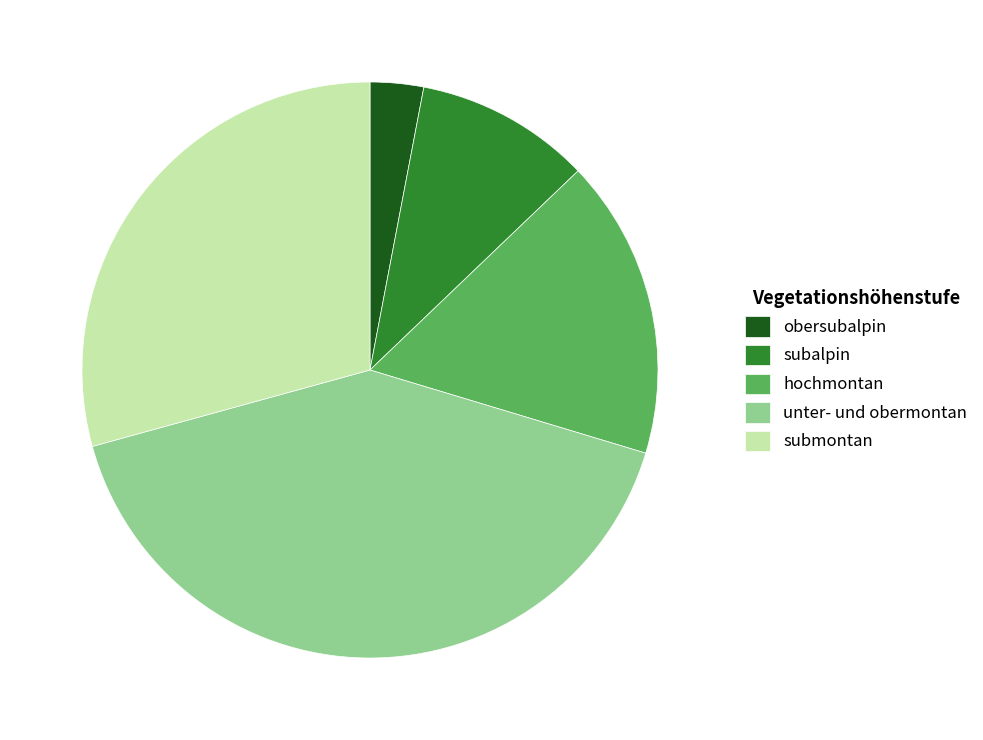

Is it true that submontan is 29% of the pie?

True